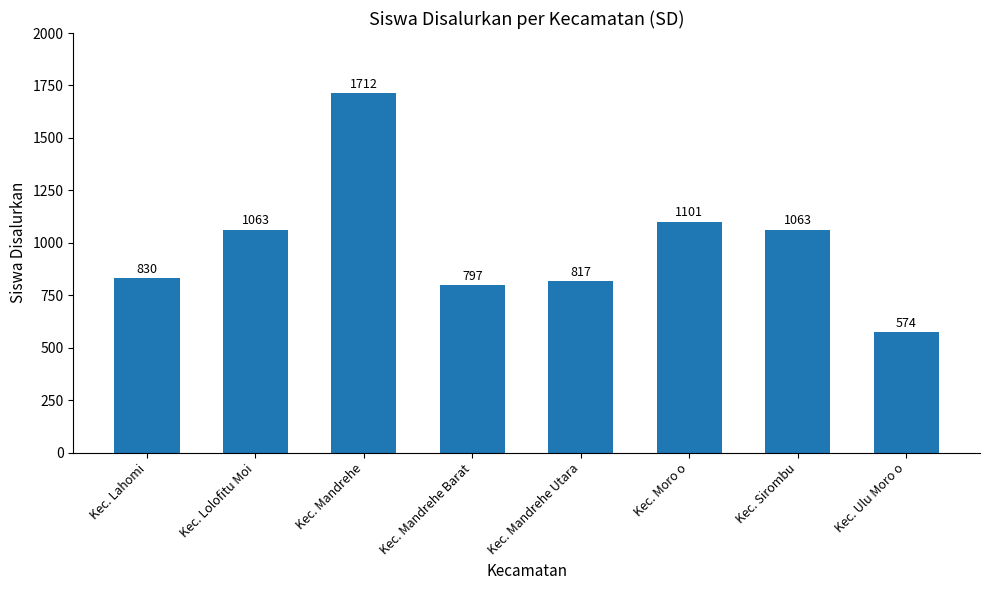

Reading left to right, list all the values displayed in this chart.

830	1063	1712	797	817	1101	1063	574